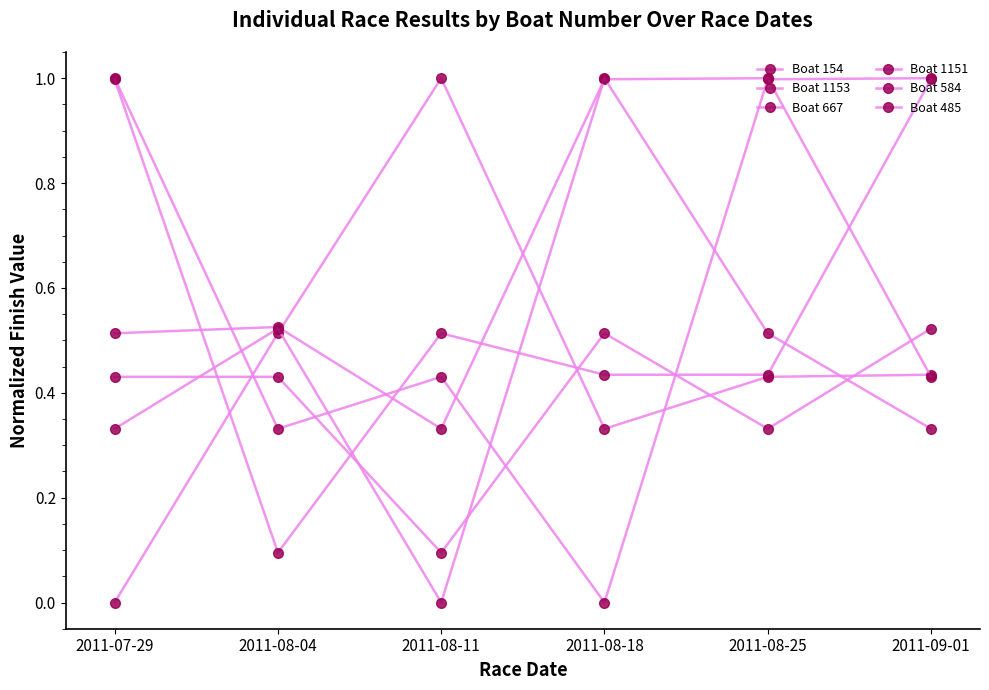

How many interior local valleys does the Boat 1153 series have?

2